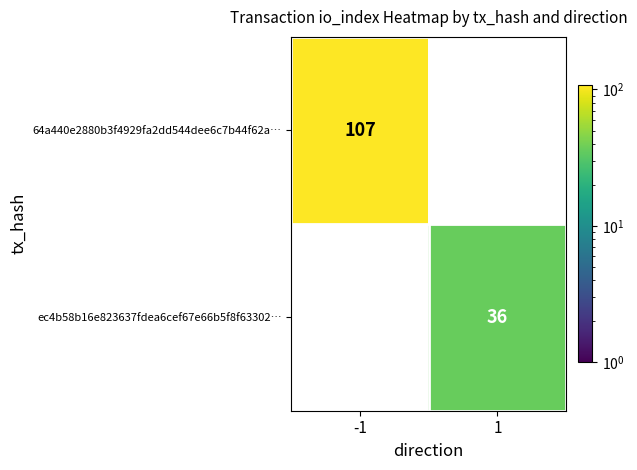

At how many categories does at least one series exceed 89?

1